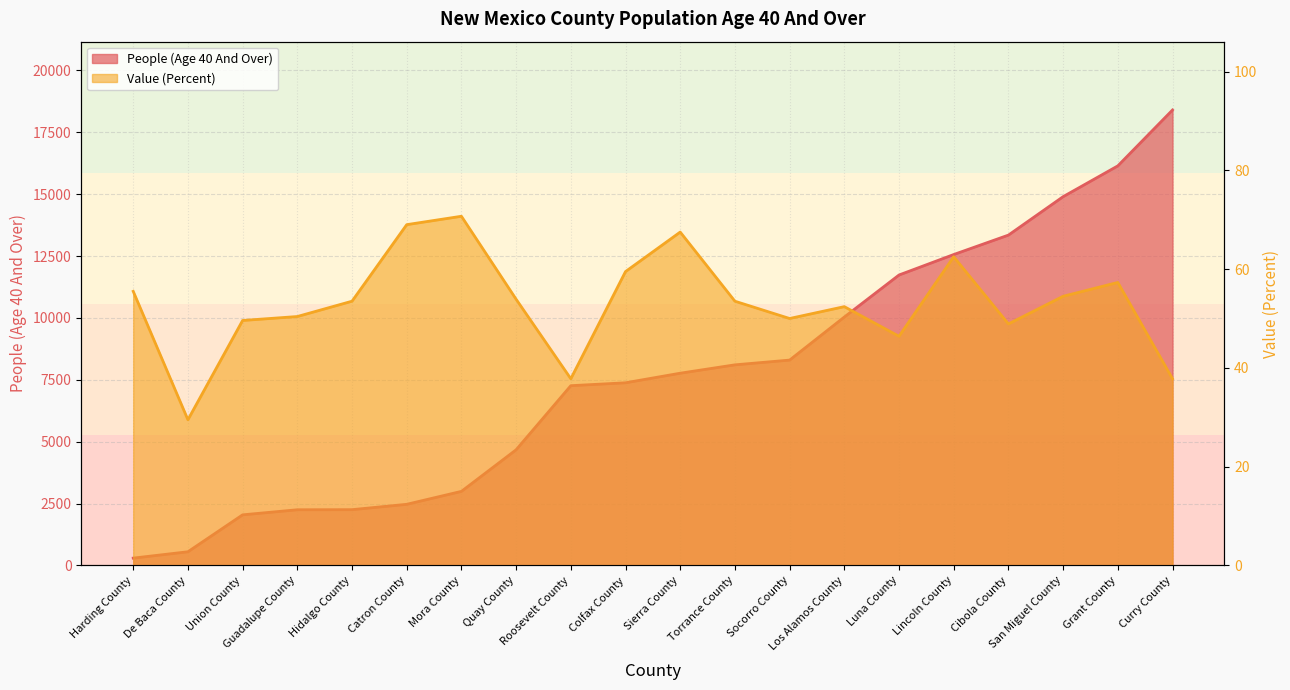

True or false: People (Age 40 And Over) and Value (Percent) cross at least once.

False